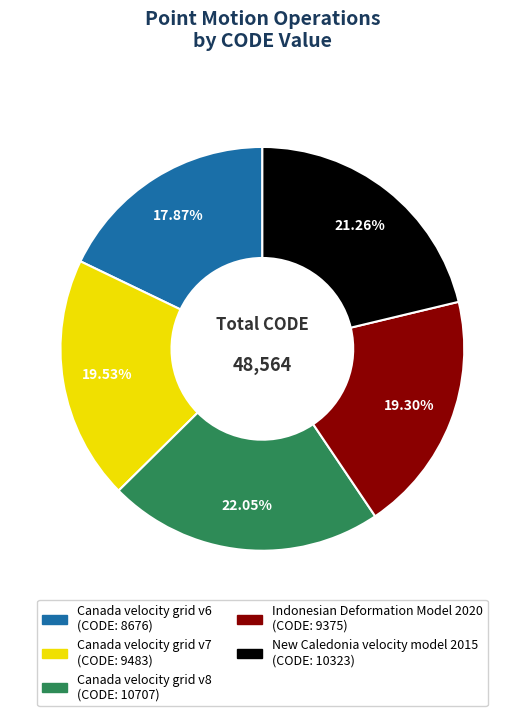

Which has a higher value, Canada velocity grid v7 or New Caledonia velocity model 2015?

New Caledonia velocity model 2015